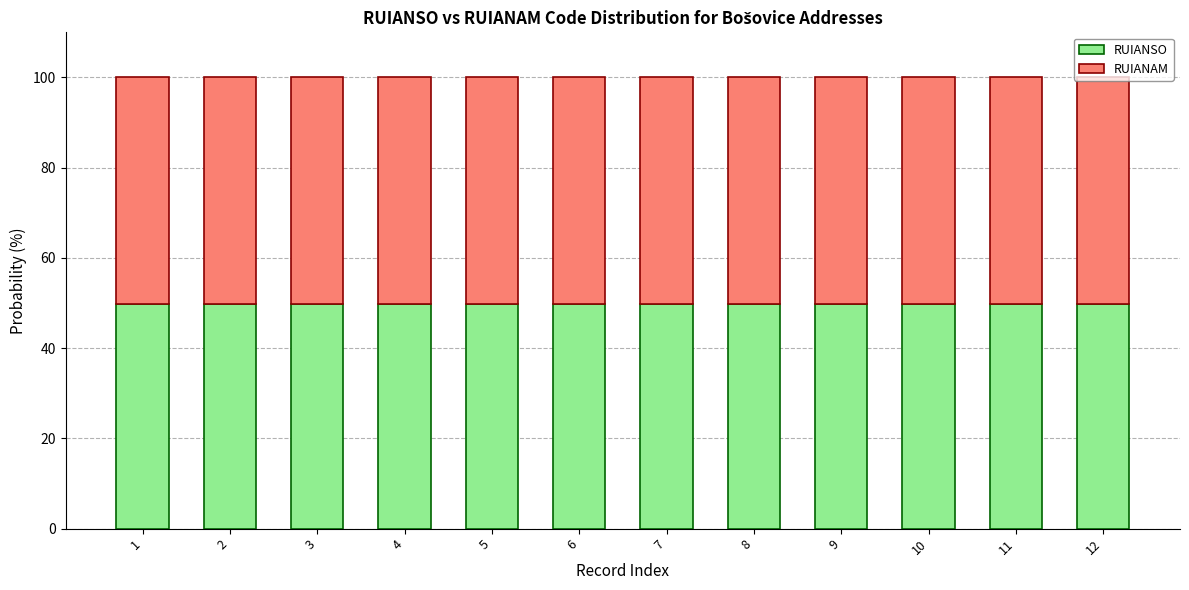

What is the value of the RUIANSO bar at the 4th from the left?

49.9